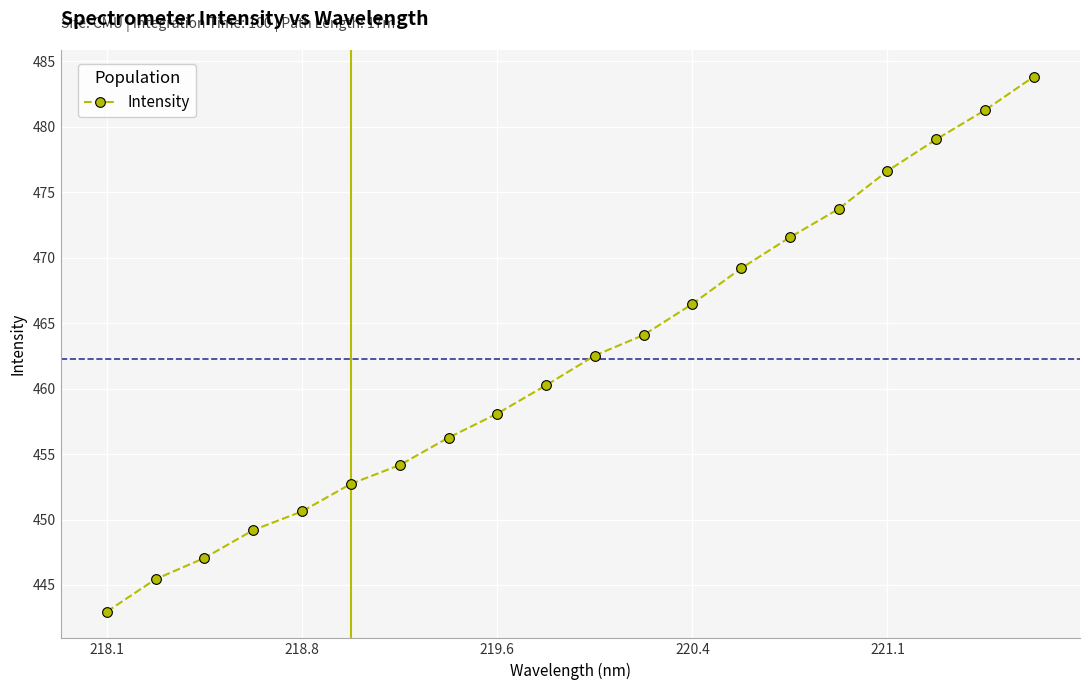

How many series are shown in this chart?

1